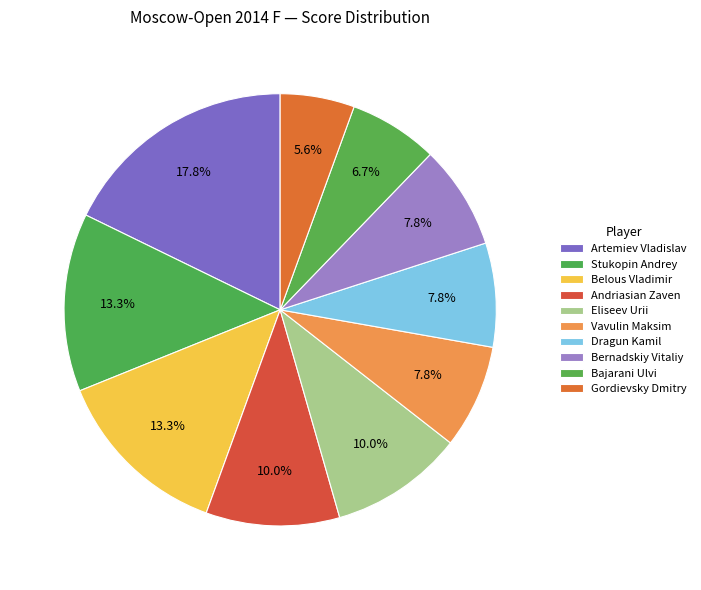

Between Bernadskiy Vitaliy and Bajarani Ulvi, which is larger?

Bernadskiy Vitaliy